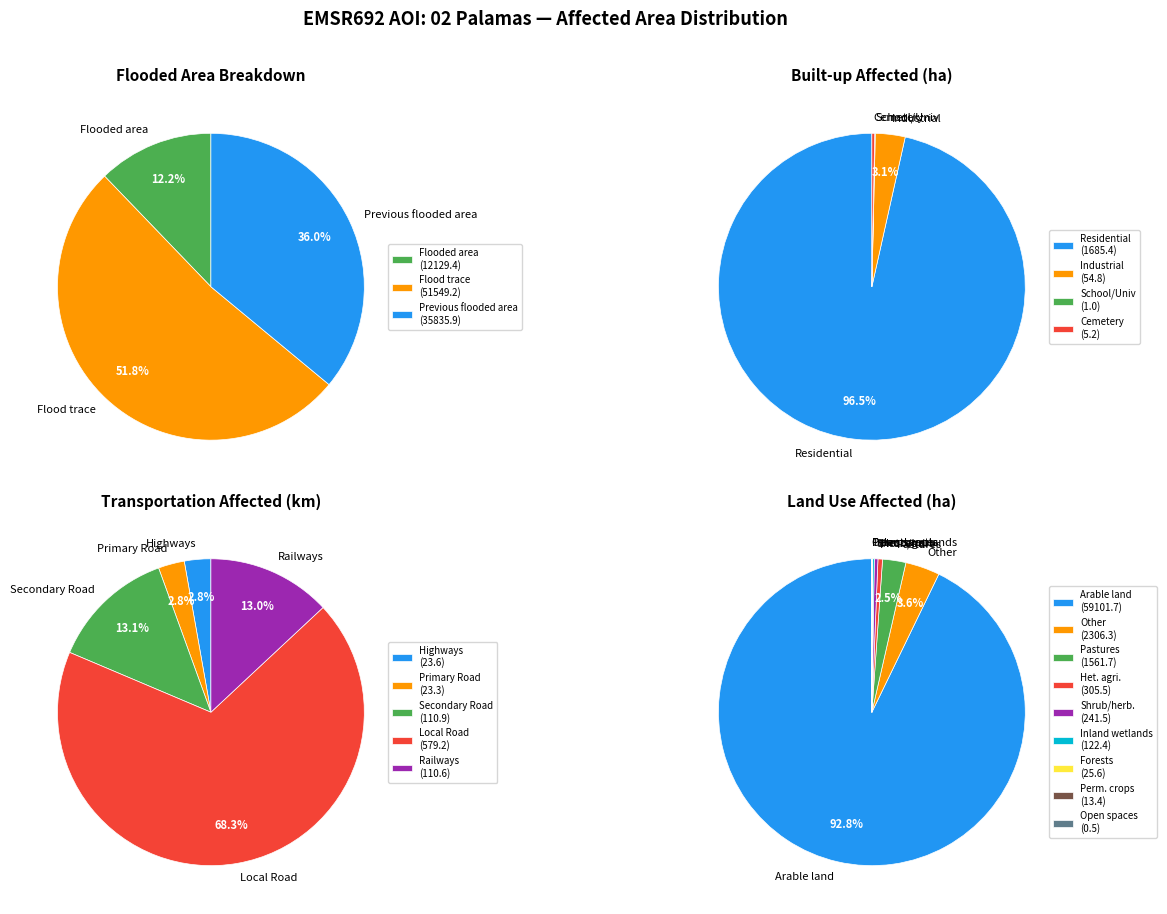

Does Arable land account for over 50% of the chart?

Yes